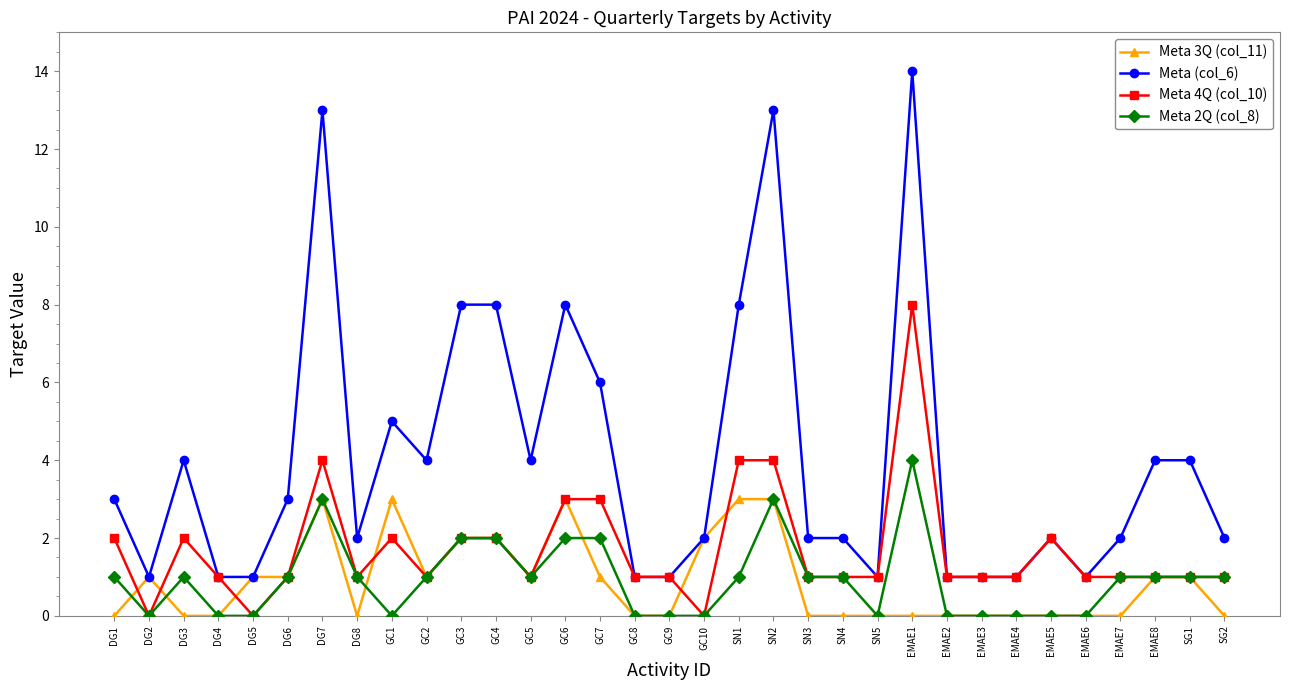

Reading left to right, list all the values displayed in this chart.

Meta 3Q (col_11): DG1=0	DG2=1	DG3=0	DG4=0	DG5=1	DG6=1	DG7=3	DG8=0	GC1=3	GC2=1	GC3=2	GC4=2	GC5=1	GC6=3	GC7=1	GC8=0	GC9=0	GC10=2	SN1=3	SN2=3	SN3=0	SN4=0	SN5=0	EMAE1=0	EMAE2=0	EMAE3=0	EMAE4=0	EMAE5=0	EMAE6=0	EMAE7=0	EMAE8=1	SG1=1	SG2=0
Meta (col_6): DG1=3	DG2=1	DG3=4	DG4=1	DG5=1	DG6=3	DG7=13	DG8=2	GC1=5	GC2=4	GC3=8	GC4=8	GC5=4	GC6=8	GC7=6	GC8=1	GC9=1	GC10=2	SN1=8	SN2=13	SN3=2	SN4=2	SN5=1	EMAE1=14	EMAE2=1	EMAE3=1	EMAE4=1	EMAE5=2	EMAE6=1	EMAE7=2	EMAE8=4	SG1=4	SG2=2
Meta 4Q (col_10): DG1=2	DG2=0	DG3=2	DG4=1	DG5=0	DG6=1	DG7=4	DG8=1	GC1=2	GC2=1	GC3=2	GC4=2	GC5=1	GC6=3	GC7=3	GC8=1	GC9=1	GC10=0	SN1=4	SN2=4	SN3=1	SN4=1	SN5=1	EMAE1=8	EMAE2=1	EMAE3=1	EMAE4=1	EMAE5=2	EMAE6=1	EMAE7=1	EMAE8=1	SG1=1	SG2=1
Meta 2Q (col_8): DG1=1	DG2=0	DG3=1	DG4=0	DG5=0	DG6=1	DG7=3	DG8=1	GC1=0	GC2=1	GC3=2	GC4=2	GC5=1	GC6=2	GC7=2	GC8=0	GC9=0	GC10=0	SN1=1	SN2=3	SN3=1	SN4=1	SN5=0	EMAE1=4	EMAE2=0	EMAE3=0	EMAE4=0	EMAE5=0	EMAE6=0	EMAE7=1	EMAE8=1	SG1=1	SG2=1